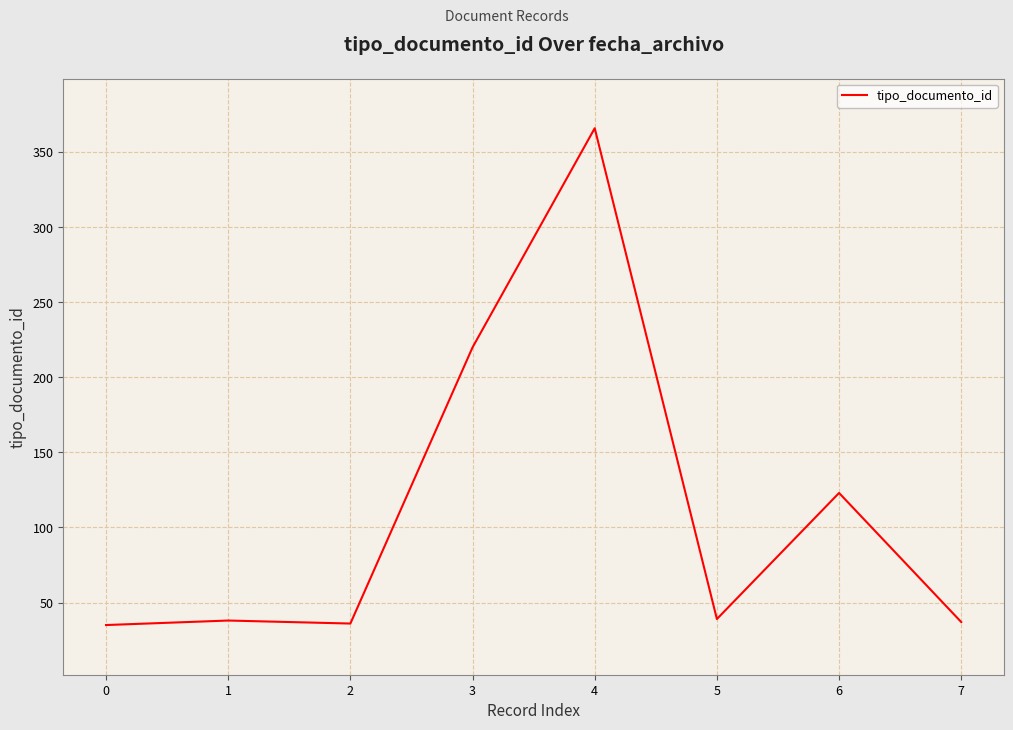

What is the difference between the maximum and minimum values?

331